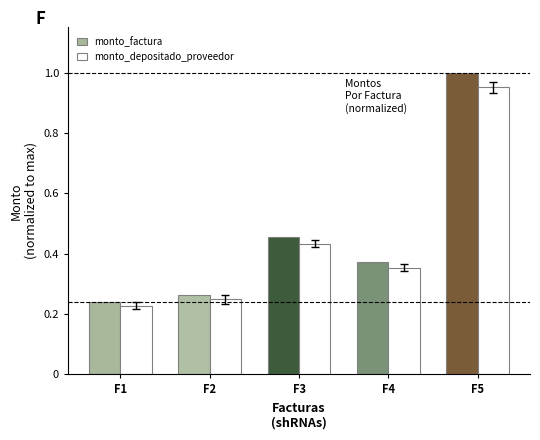

At how many categories does at least one series exceed 0?

5